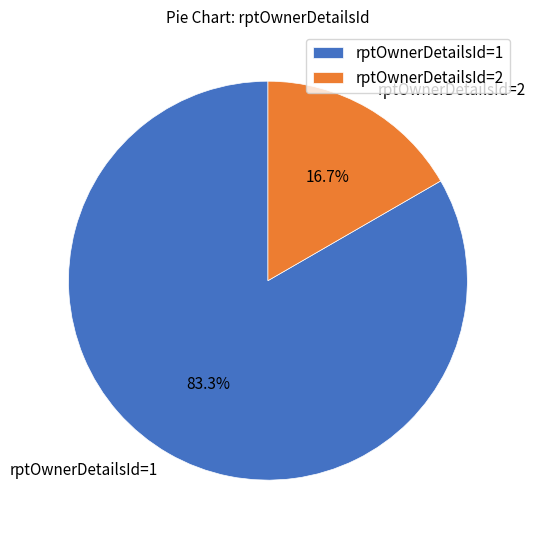

What is the ratio of the value at rptOwnerDetailsId=1 to the value at rptOwnerDetailsId=2?

5.0